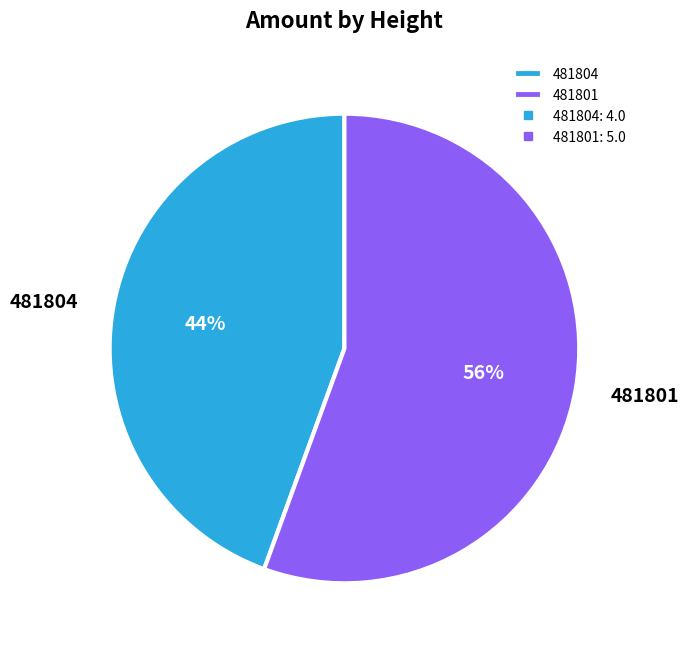

To the nearest percent, what percentage of the pie is 481801?

56%